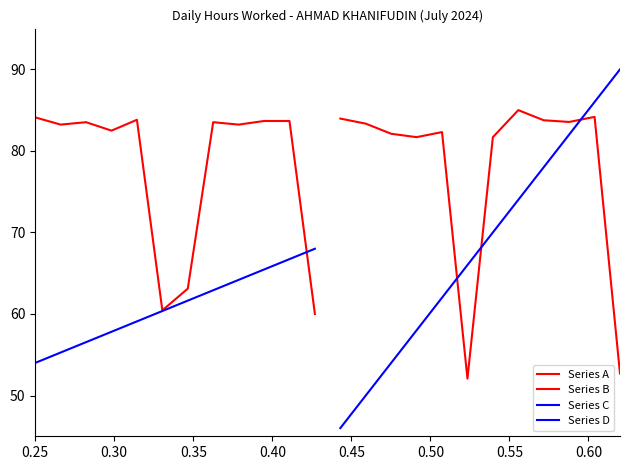

Which series has the largest total across all categories?

Series B